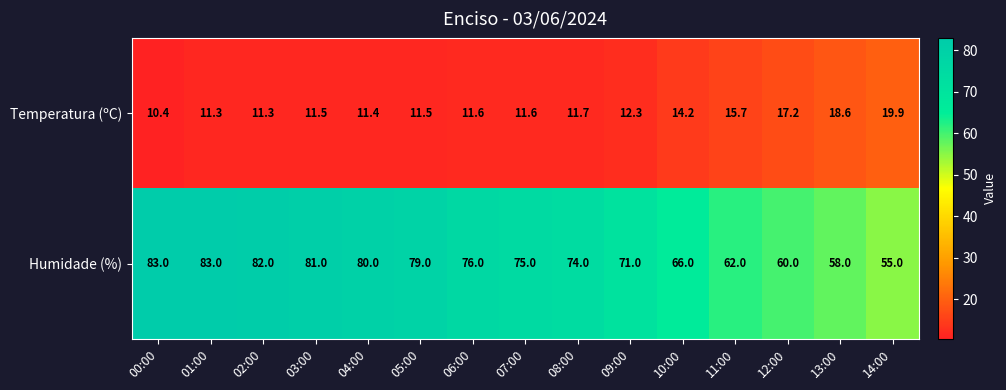

Read the Humidade (%) value at 04:00.

80.0